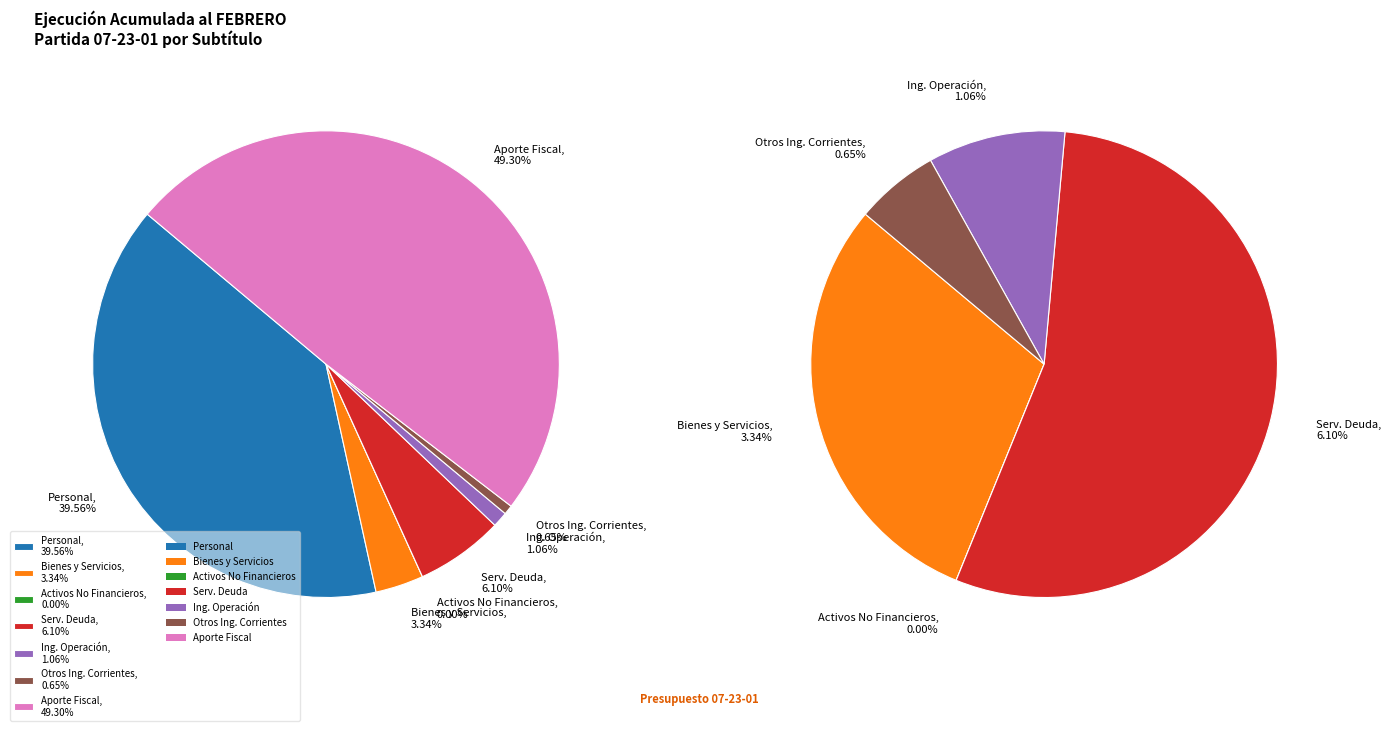

Is it true that BIENES Y SERVICIOS DE CONSUMO is 17% of the pie?

False